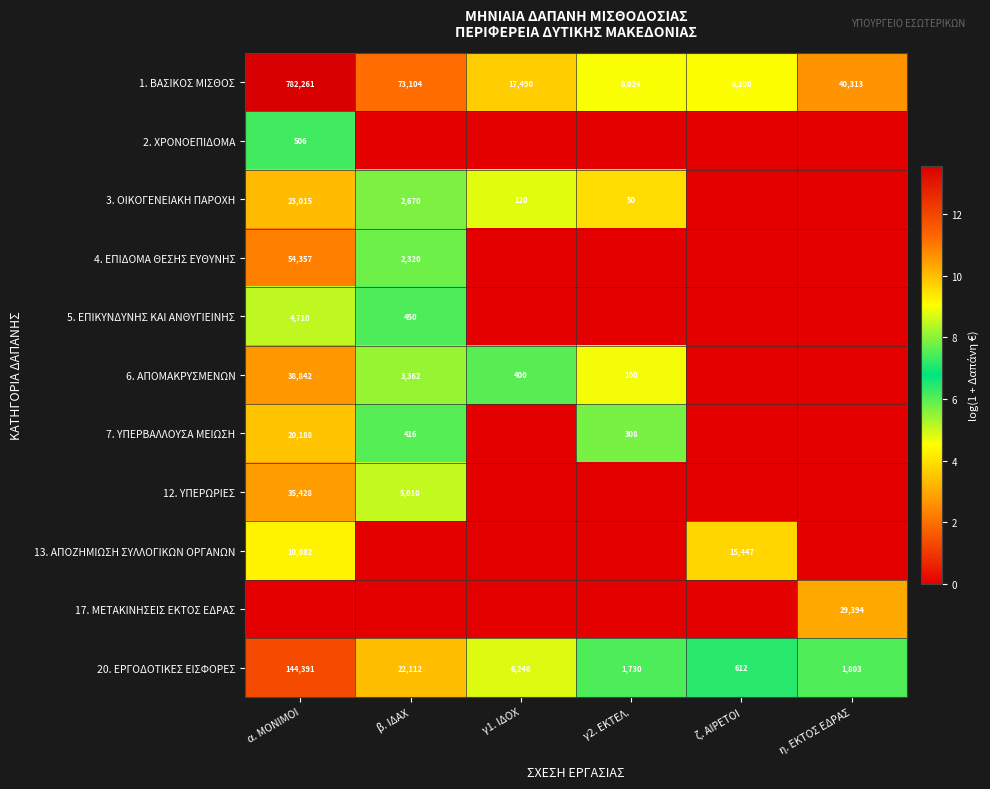

At which category is the sum across all series the highest?

α. ΜΟΝΙΜΟΙ